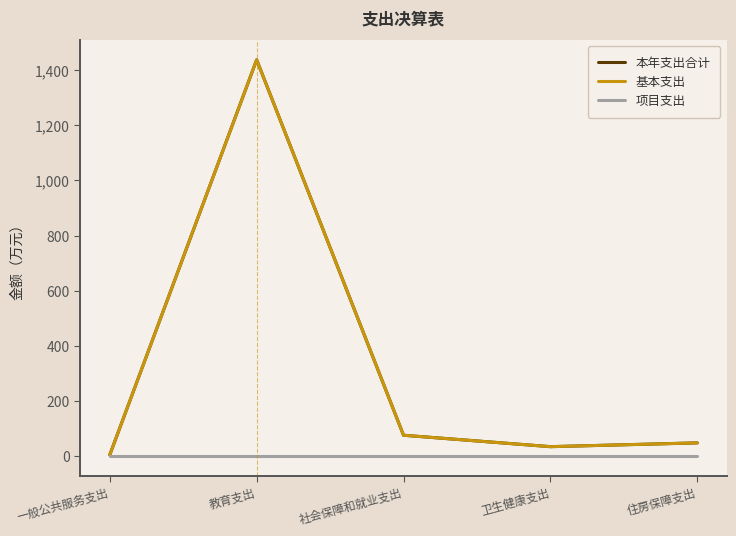

Does the chart have visible grid lines?

No